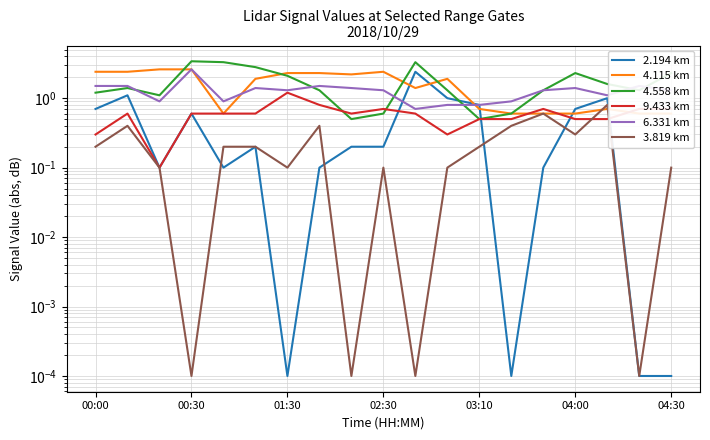

In 6.331 km, how many points are higher than both neighbors (excluding endpoints)?

5